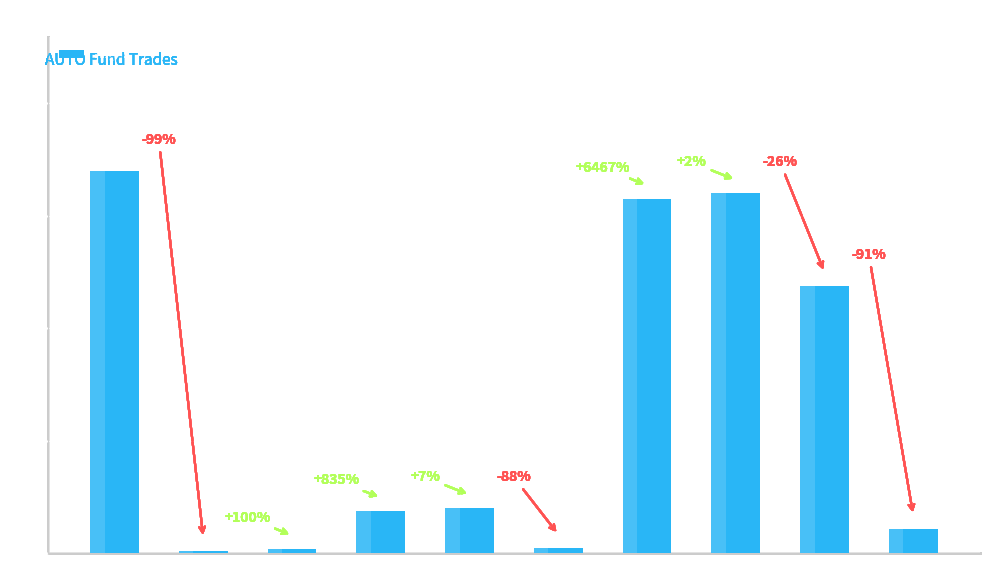

How many data points does each series have?

10